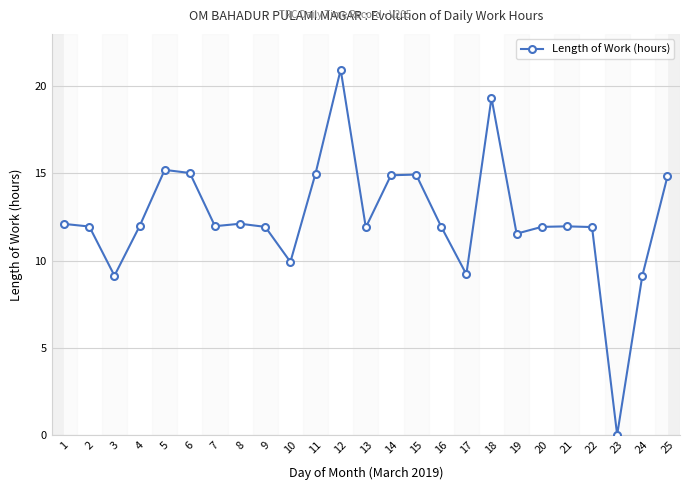

What is the approximate value at 4?

12.0